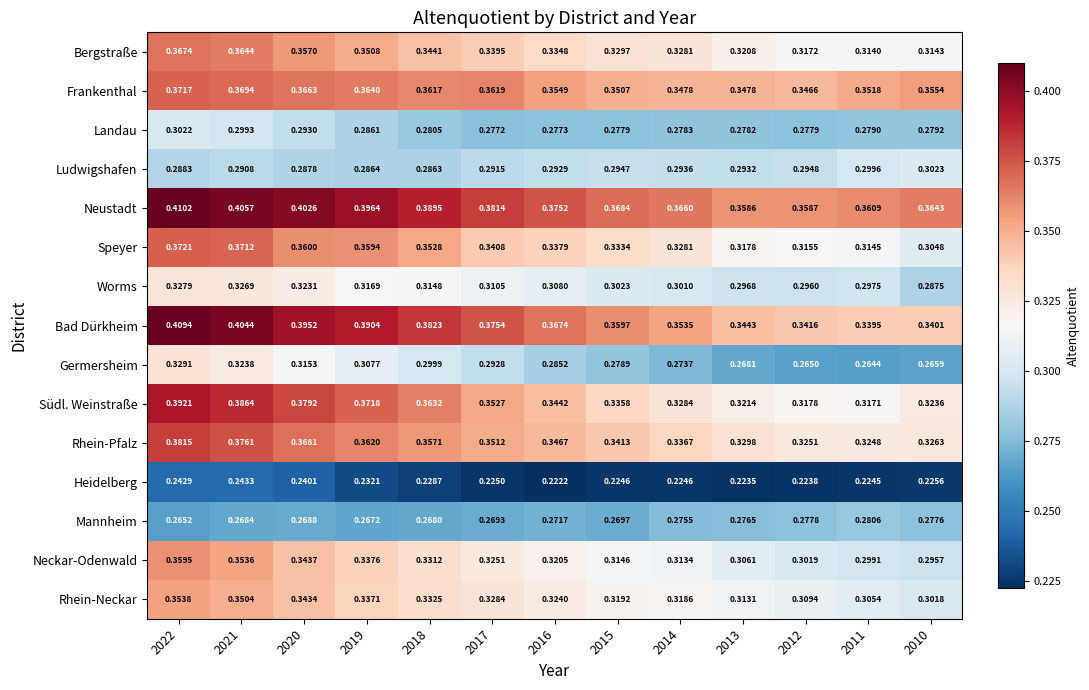

Is the value of Rhein-Neckar at 2010 greater than the value of Rhein-Pfalz at 2017?

No